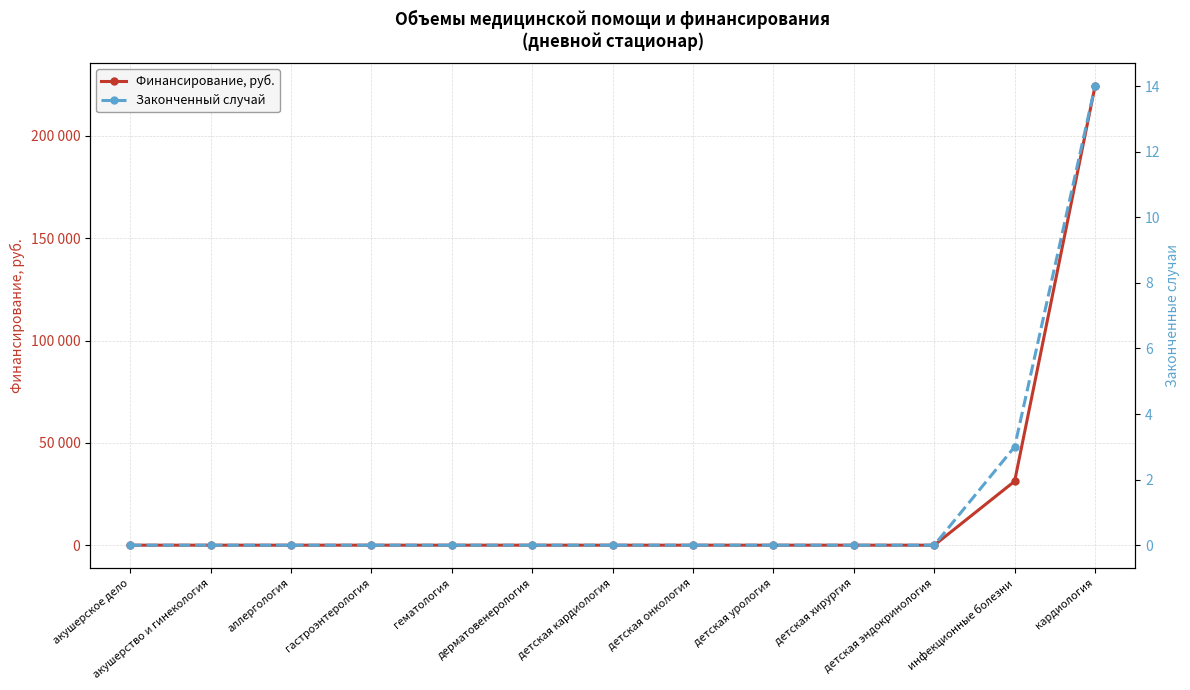

What is the difference between the maximum and minimum values in the Финансирование, руб. series?

224250